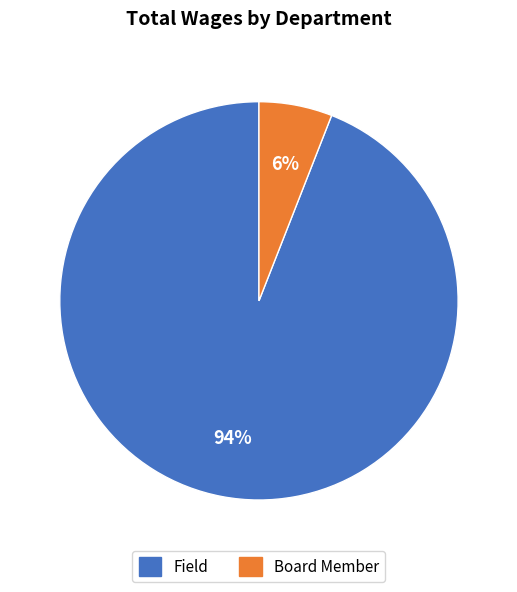

Is it true that Board Member is 6% of the pie?

True